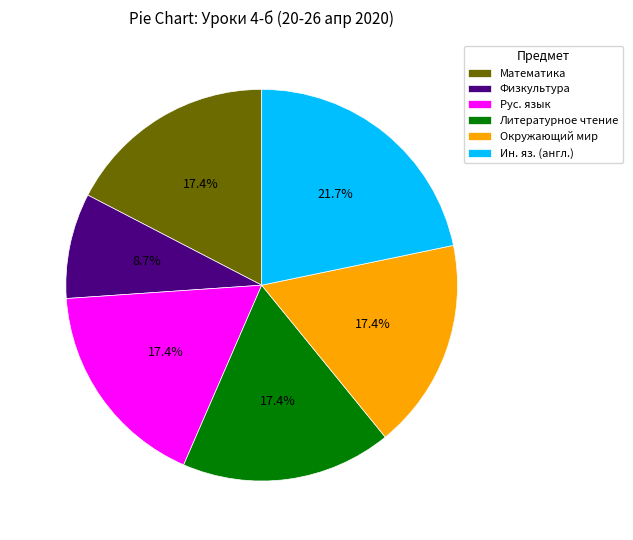

What percentage is the Ин. яз. (англ.) slice, to the nearest percent?

22%